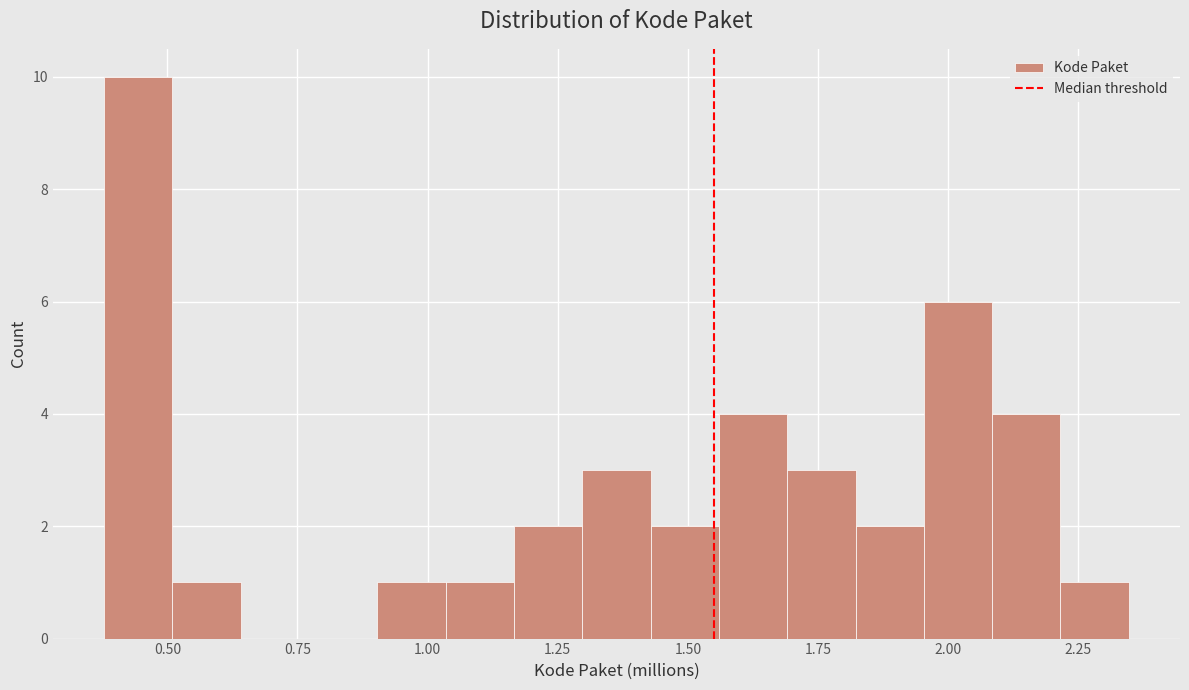

Read against the x-axis, roughly where is the centre of the tallest bar?

0.45